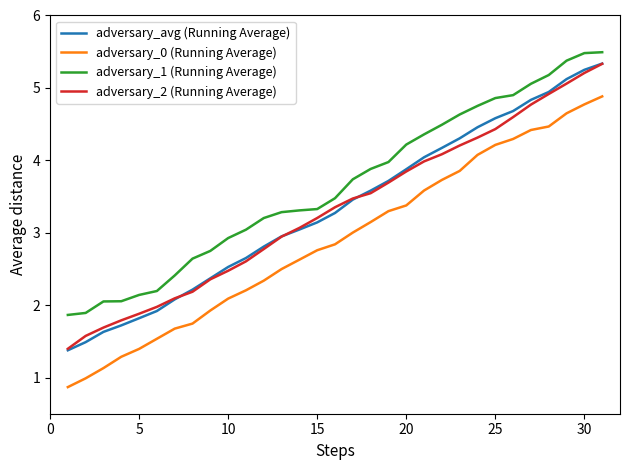

What is the maximum value for adversary_avg (Running Average)?

5.3